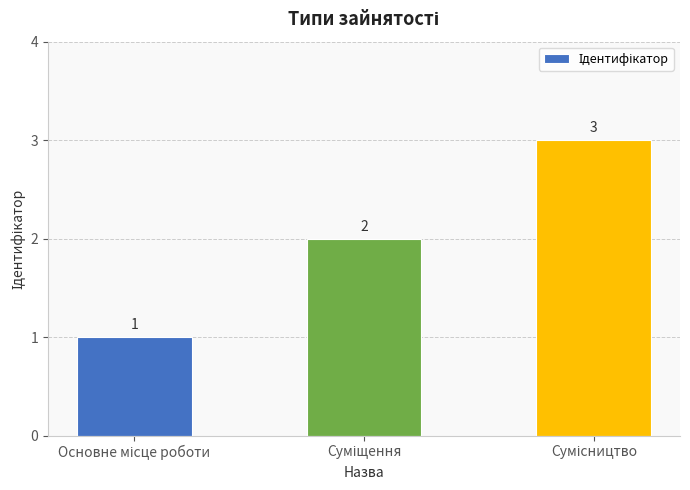

How many values are between 1 and 3?

3